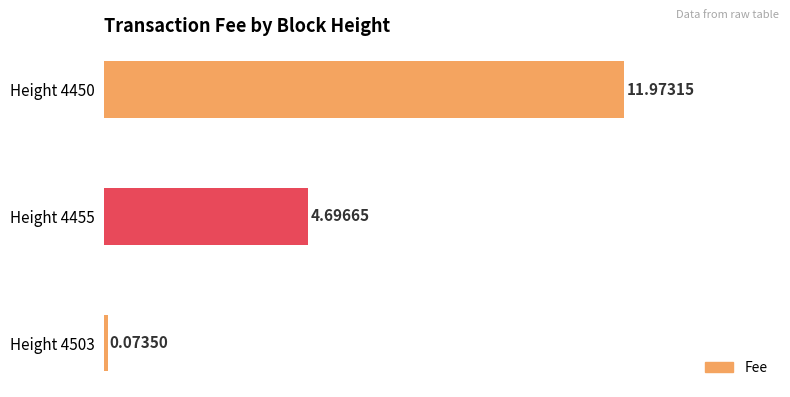

What is the sum of all values?

16.7